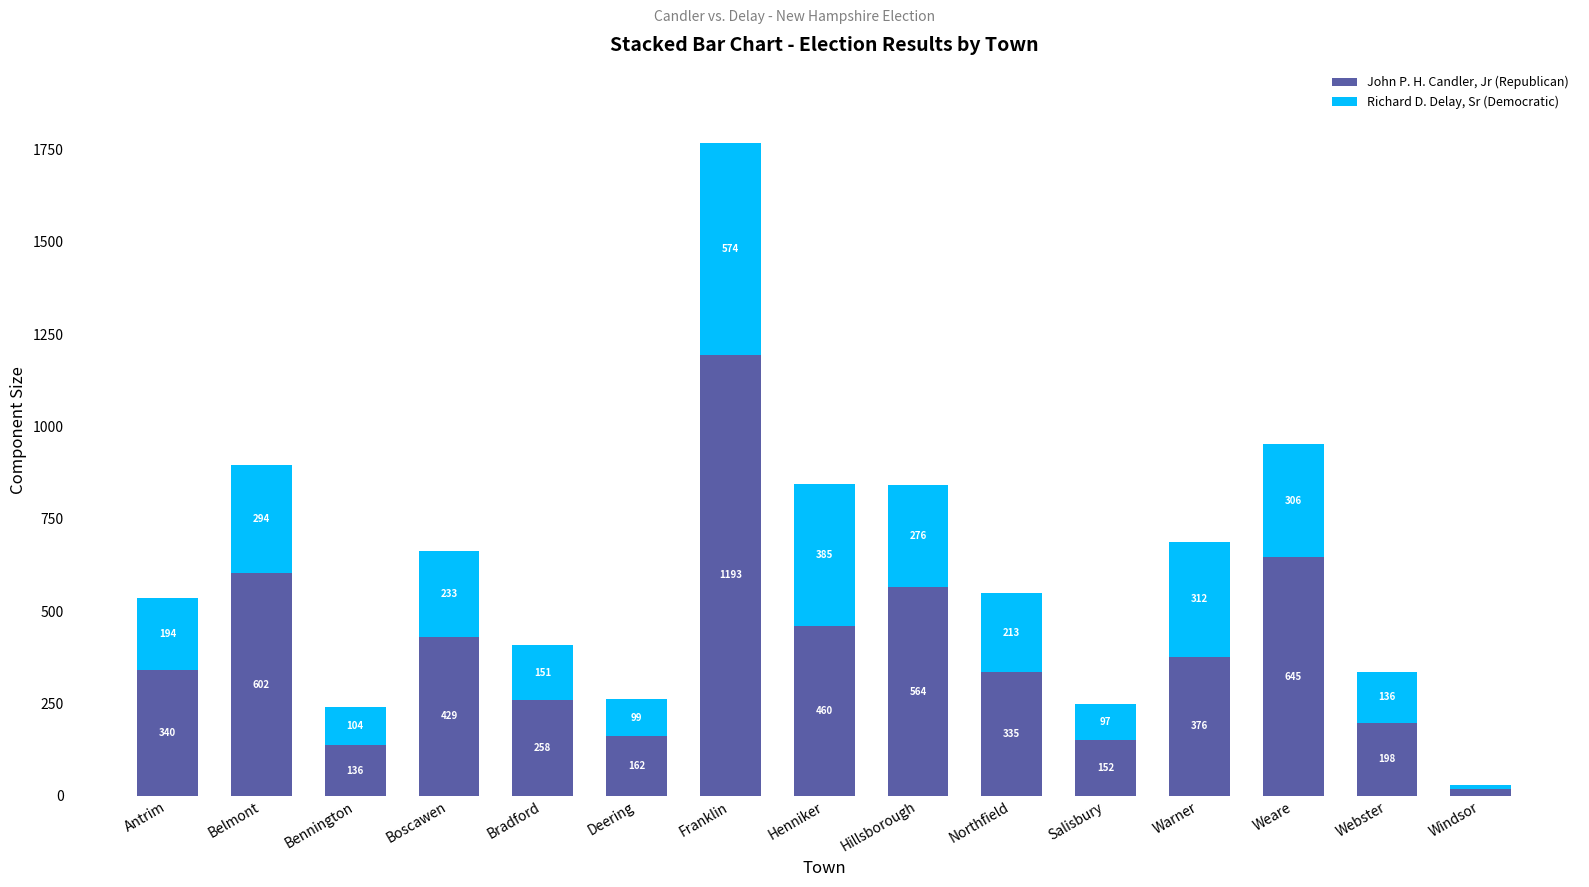

What is the highest value of the John P. H. Candler, Jr (Republican) series?

1193